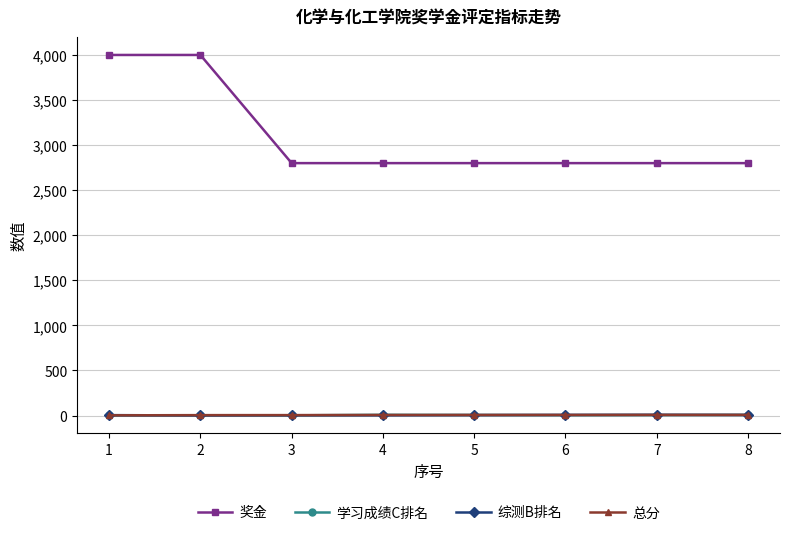

True or false: 奖金 and 学习成绩C排名 cross at least once.

False